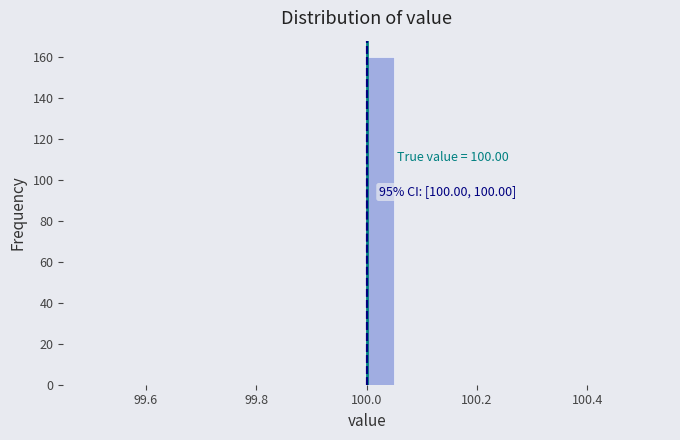

Read against the x-axis, roughly where is the centre of the tallest bar?

100.02